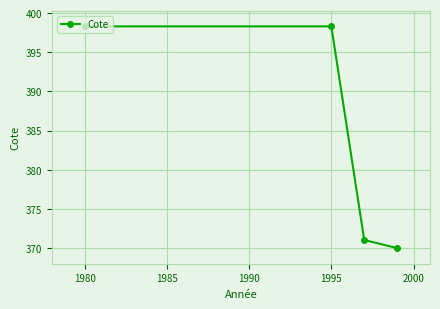

True or false: the data has more than 1 interior local peaks.

False